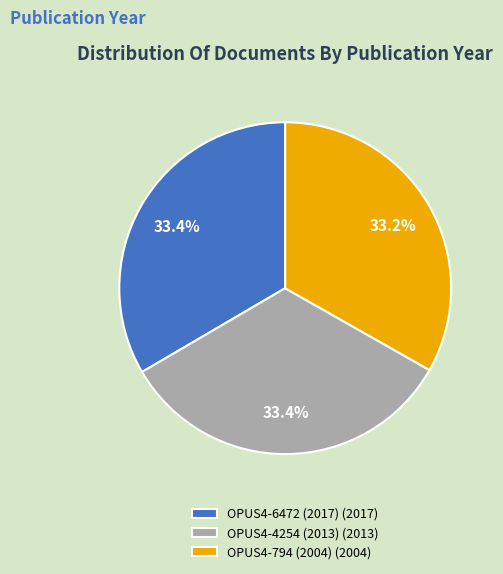

Is there a majority slice in this chart?

No